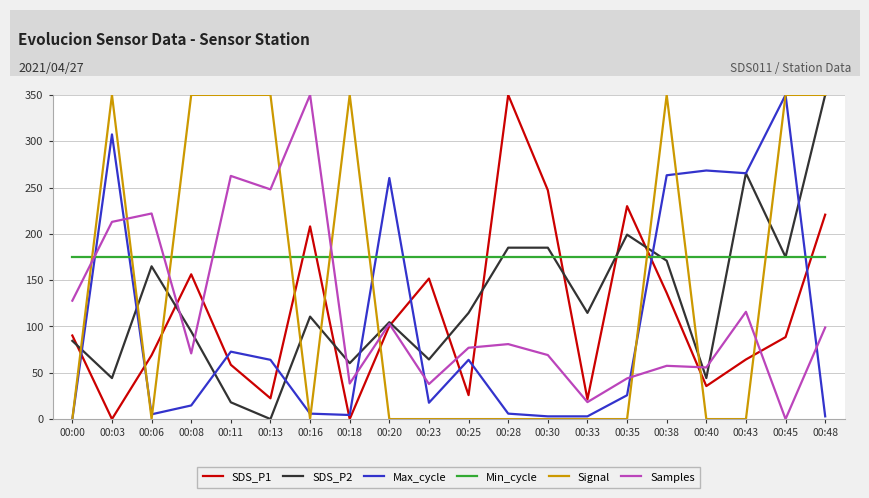

Is it true that Signal equals 147.0 at 00:33?

False